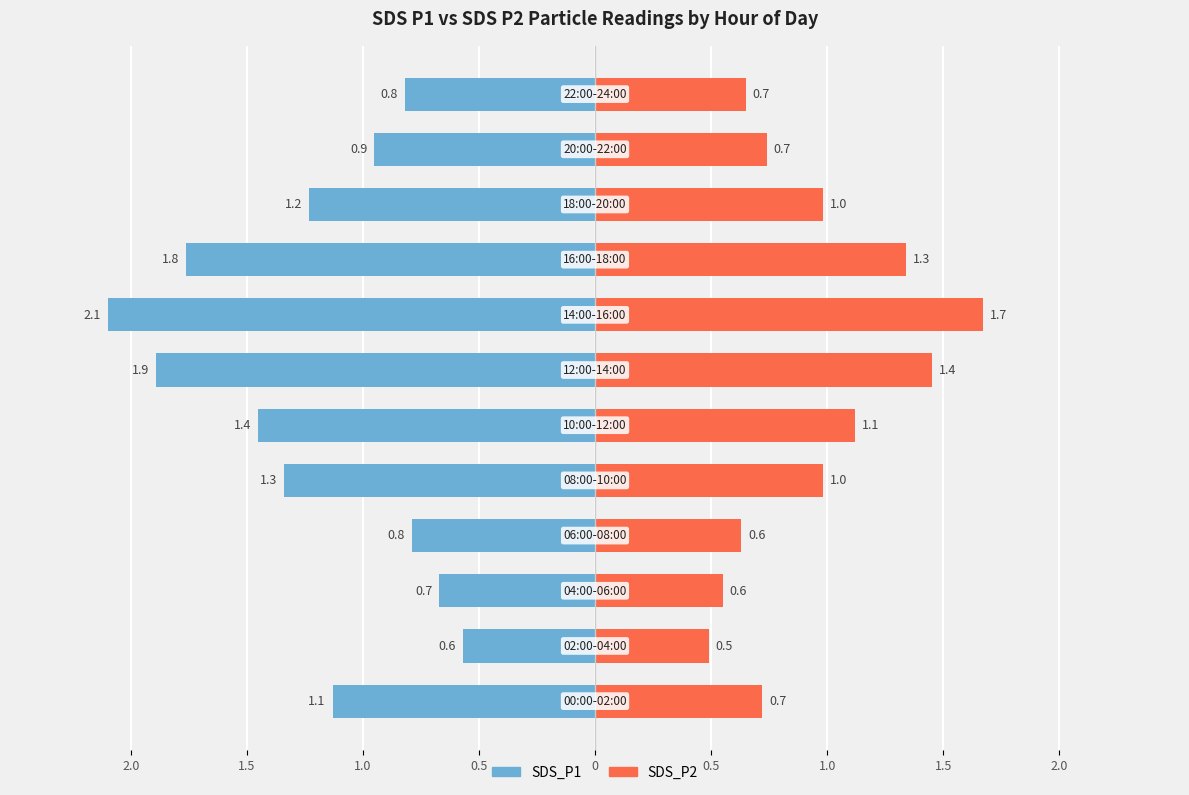

What is the average value of the SDS_P1 series?

1.2